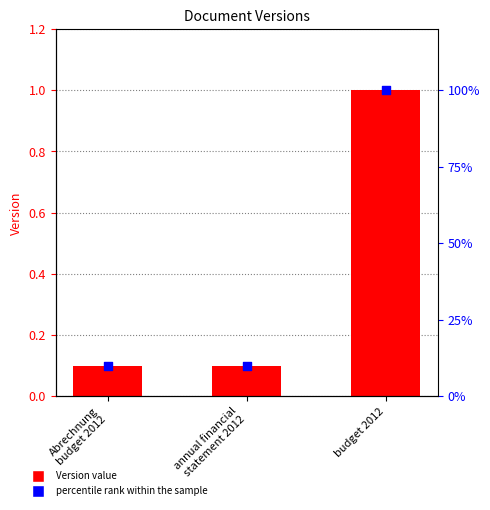

Which series has the widest spread of Y values?

Version